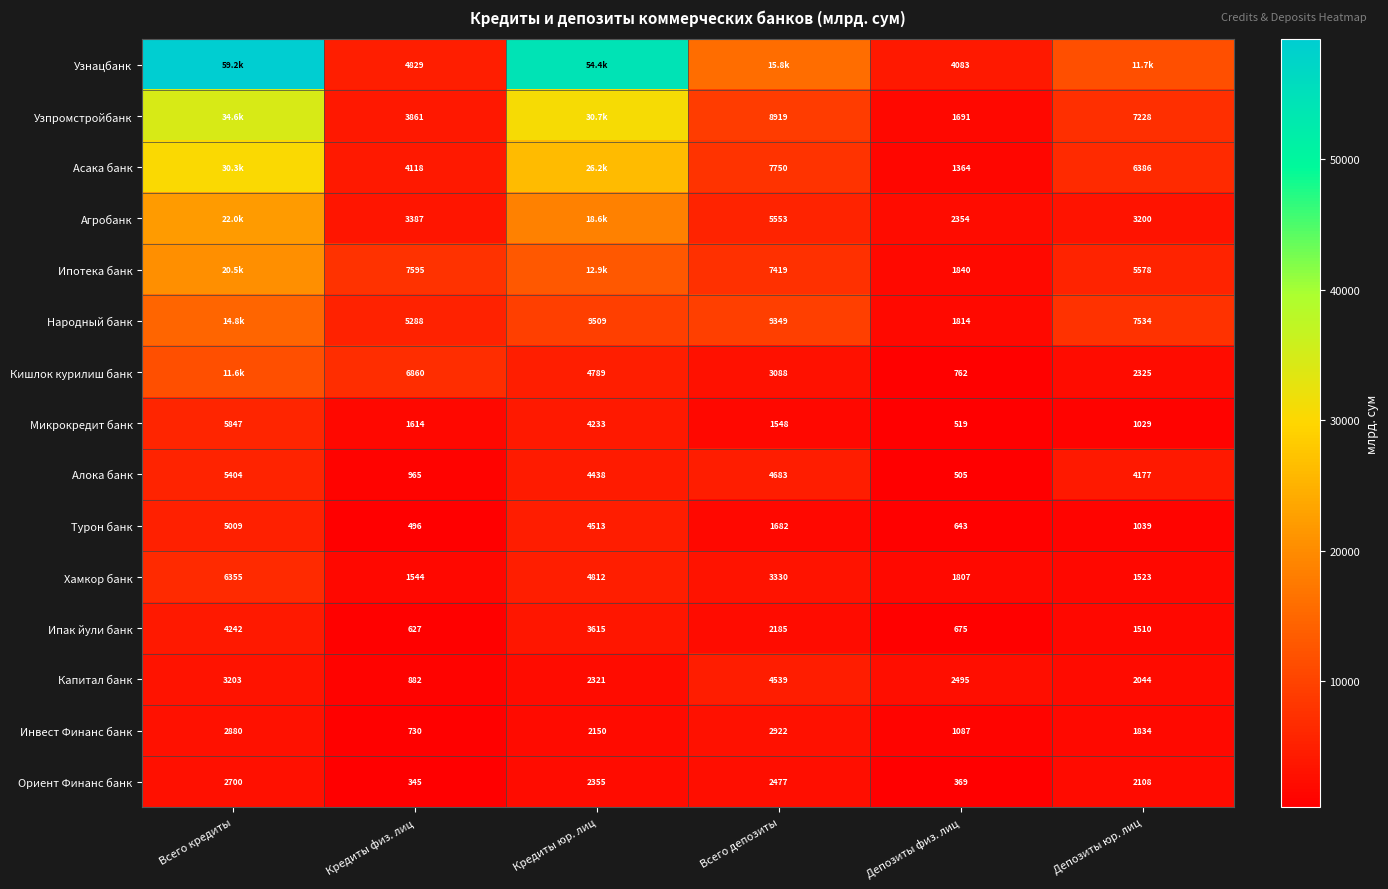

List the labels in order of Алока банк value, smallest first.

Депозиты физ. лиц, Кредиты физ. лиц, Депозиты юр. лиц, Кредиты юр. лиц, Всего депозиты, Всего кредиты